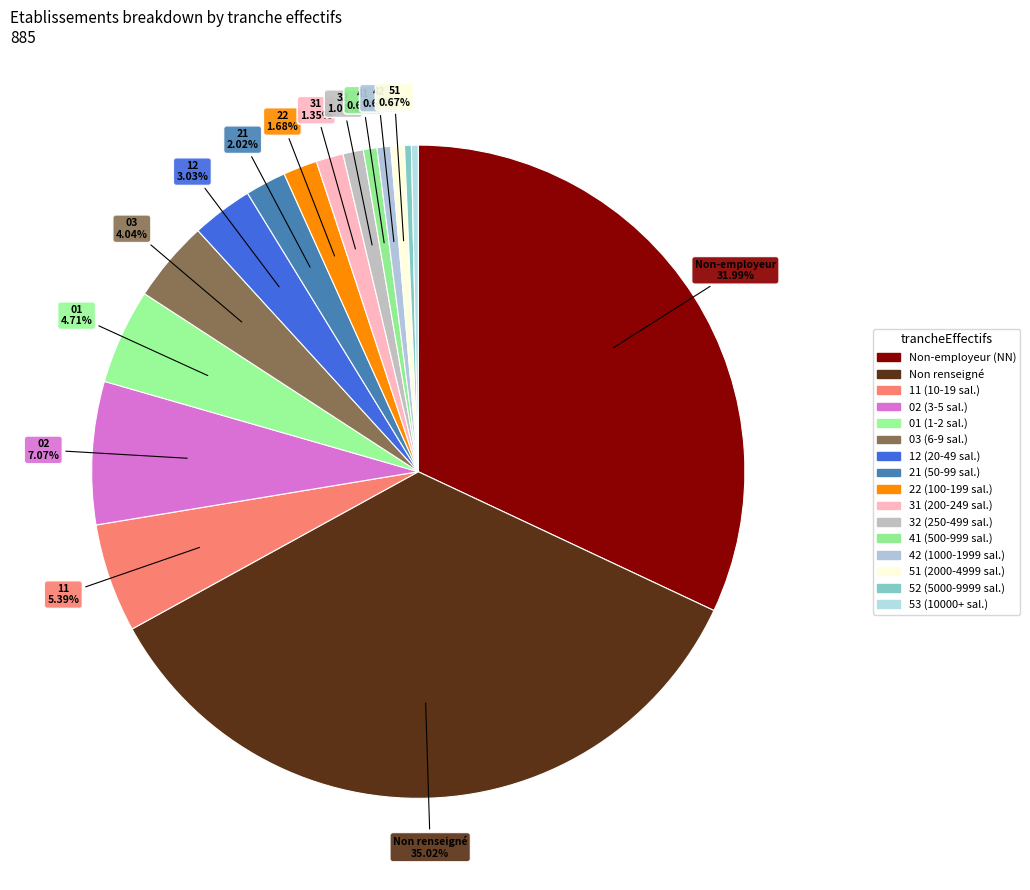

Count the number of slices in the pie.

16